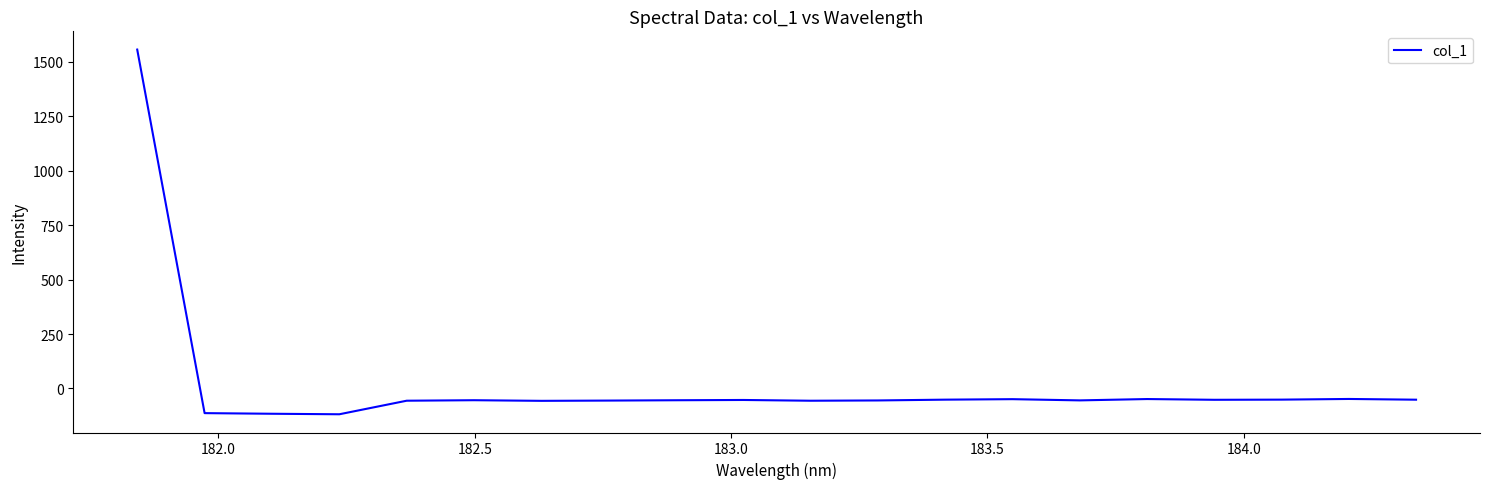

What is the smallest value displayed?

-118.4